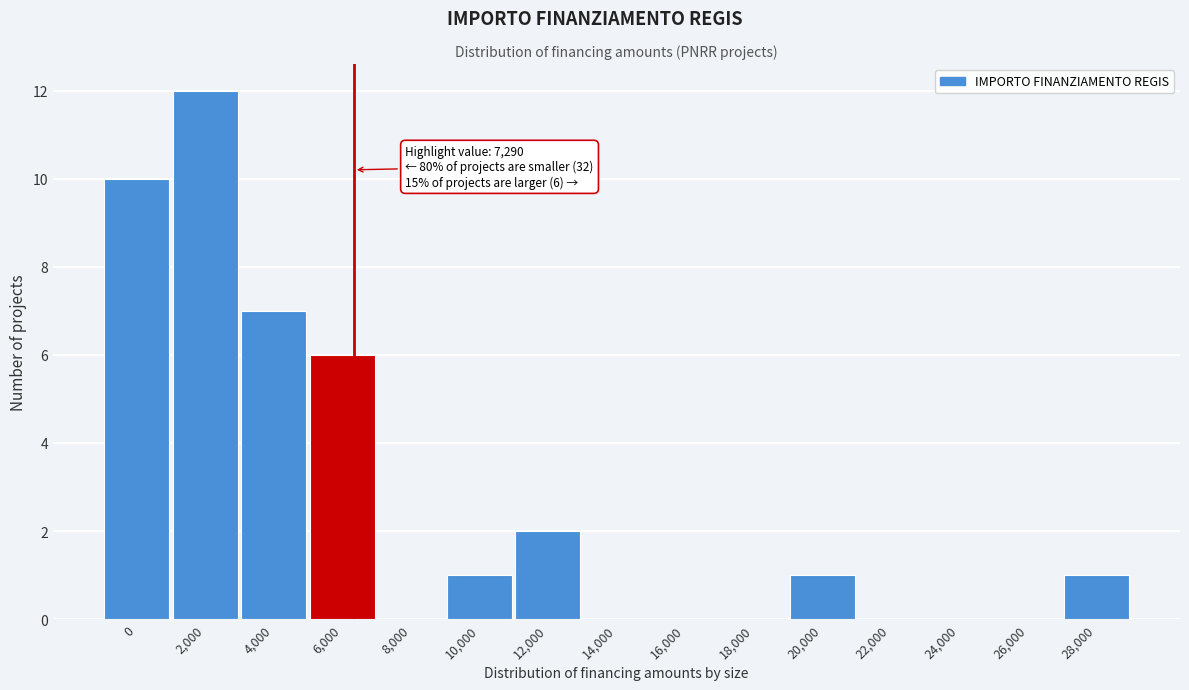

Reading left to right, extract all data points from this chart.

0=10	2,000=12	4,000=7	6,000=6	8,000=0	10,000=1	12,000=2	14,000=0	16,000=0	18,000=0	20,000=1	22,000=0	24,000=0	26,000=0	28,000=1